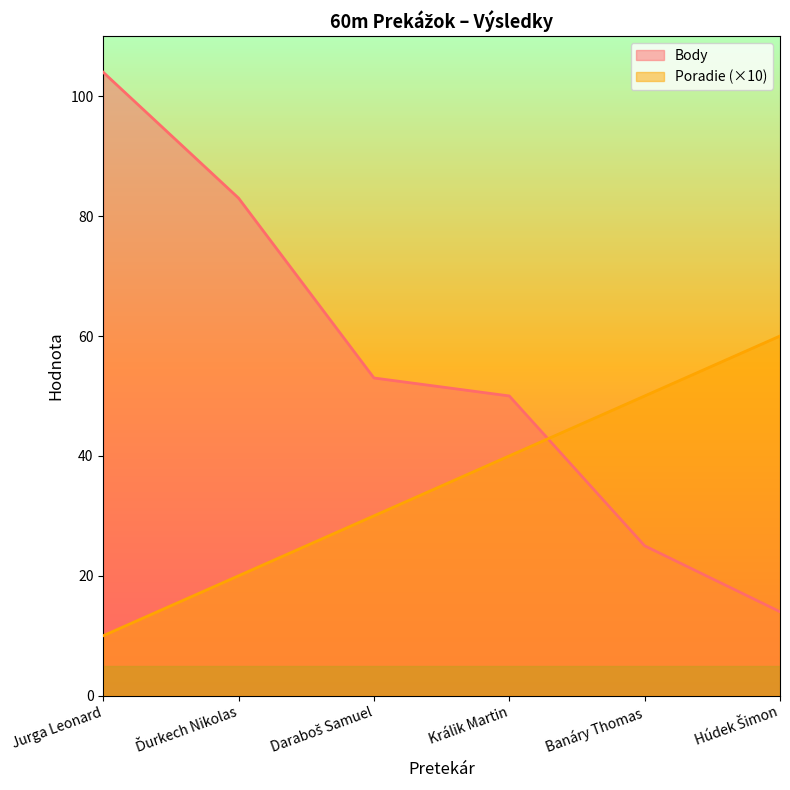

The Poradie series shows 60 at Húdek Šimon. True or false?

True